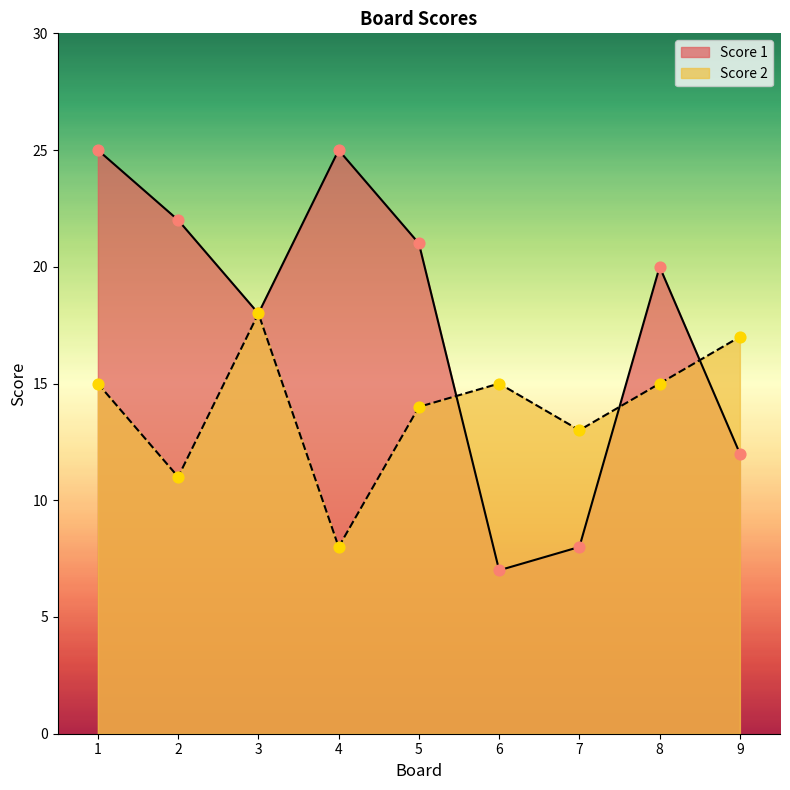

Which series has the largest total across all categories?

Score 1